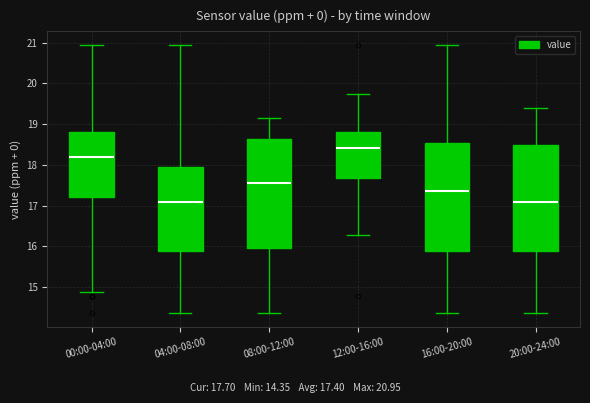

Reading left to right, read every box against the y-axis: the position of its median line, the range the box covers, and the ends of its whiskers. The values are not printed on the chart, so give them approximately, as read against the axis.

00:00-04:00: median 18.2, box 17.2 to 18.8, whiskers 14.9 to 21.0
04:00-08:00: median 17.1, box 15.9 to 18.0, whiskers 14.4 to 21.0
08:00-12:00: median 17.6, box 16.0 to 18.6, whiskers 14.4 to 19.2
12:00-16:00: median 18.4, box 17.7 to 18.8, whiskers 16.3 to 19.7
16:00-20:00: median 17.4, box 15.9 to 18.5, whiskers 14.4 to 21.0
20:00-24:00: median 17.1, box 15.9 to 18.5, whiskers 14.4 to 19.4